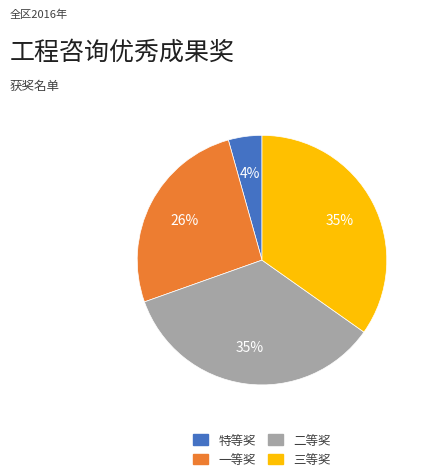

Do 特等奖 and 一等奖 together represent more than half of the pie?

No